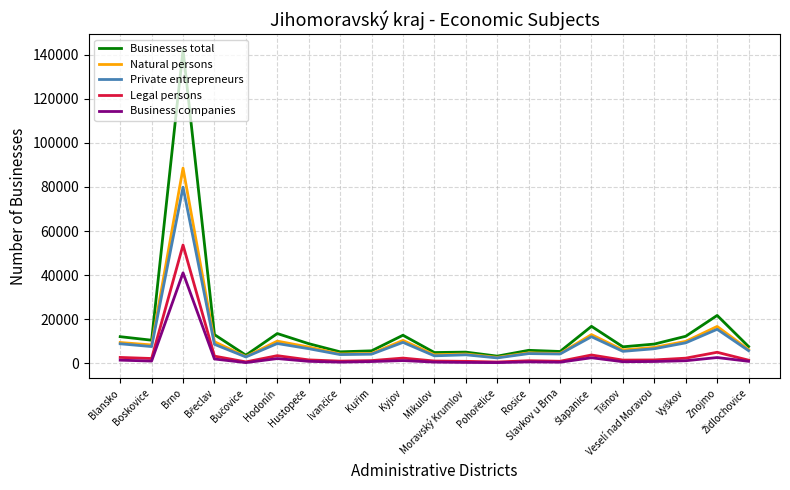

Which series has the widest spread of values?

Businesses total